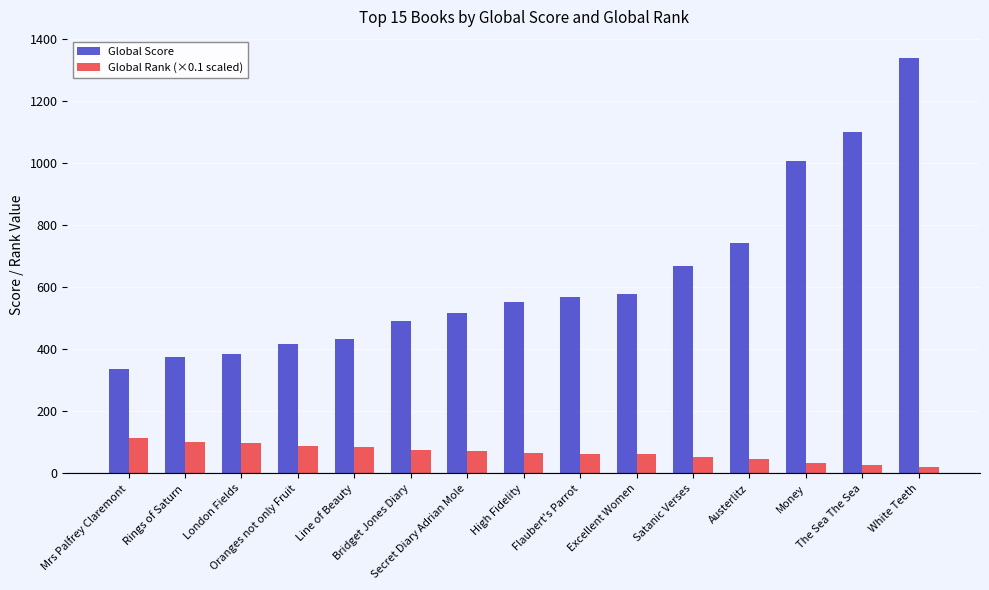

What is the average value of the Global Score series?

634.9